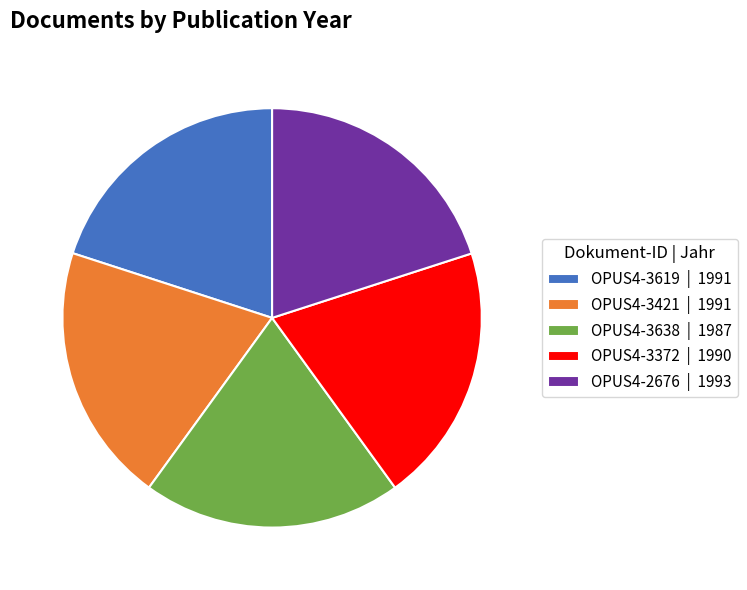

Approximately how many times larger is the value at OPUS4-3372 compared to OPUS4-2676?

1.0